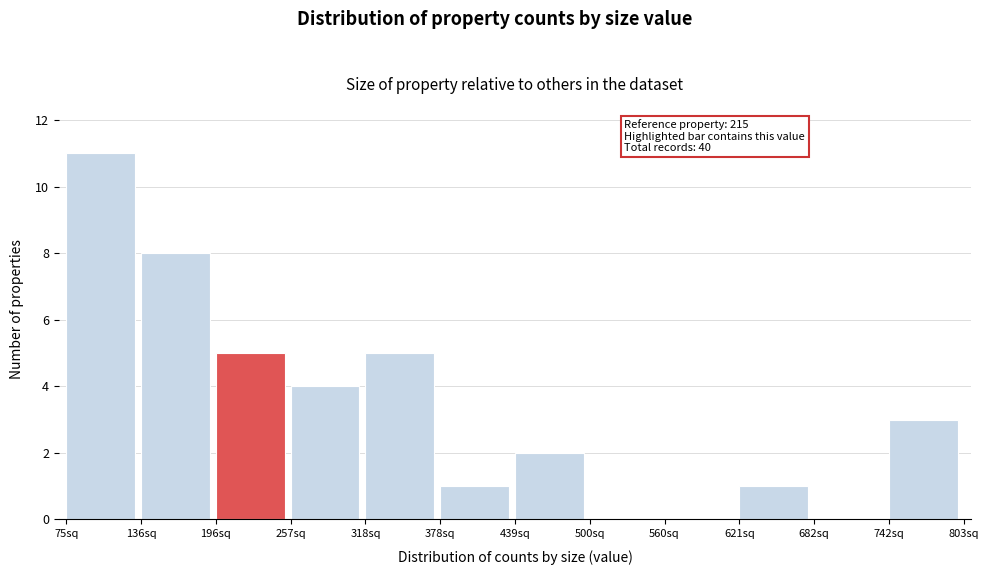

Over which range of the x-axis is the bar tallest?

80 to 140